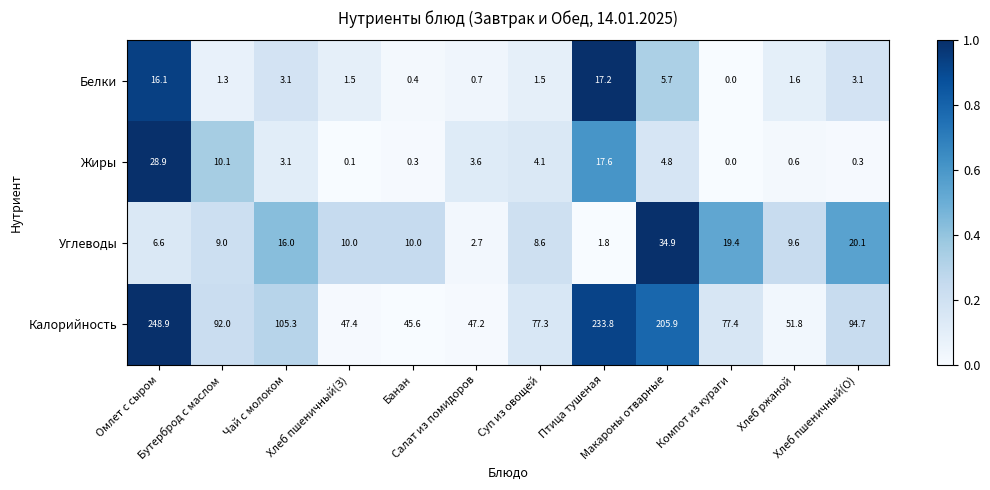

Rank the series by their maximum value, from highest to lowest.

Калорийность, Углеводы, Жиры, Белки